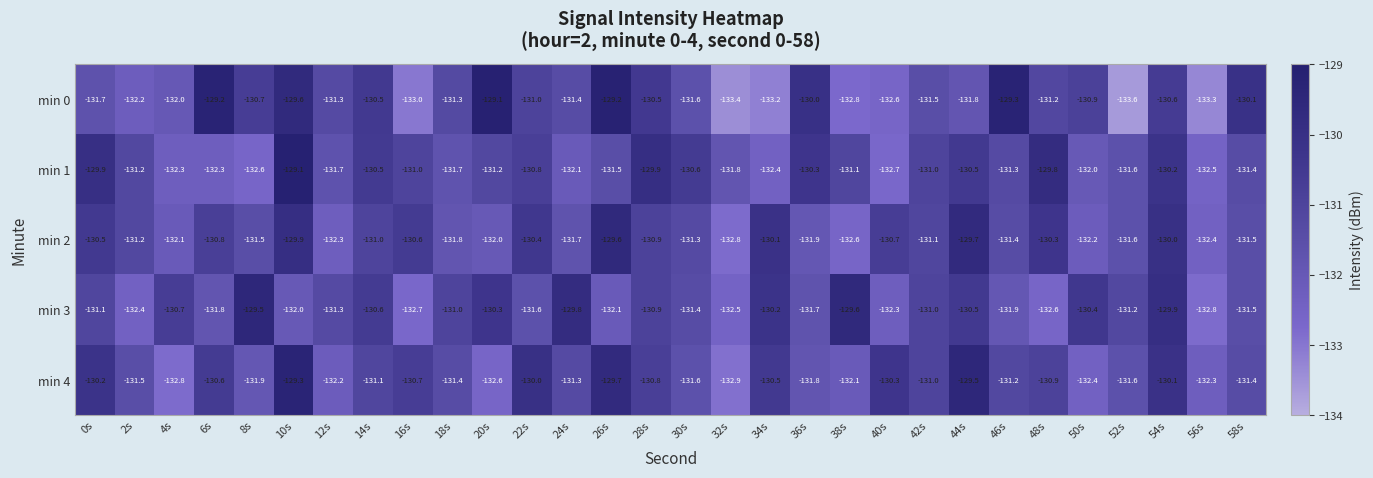

Where is min 0 nearest to the value -131?

22s